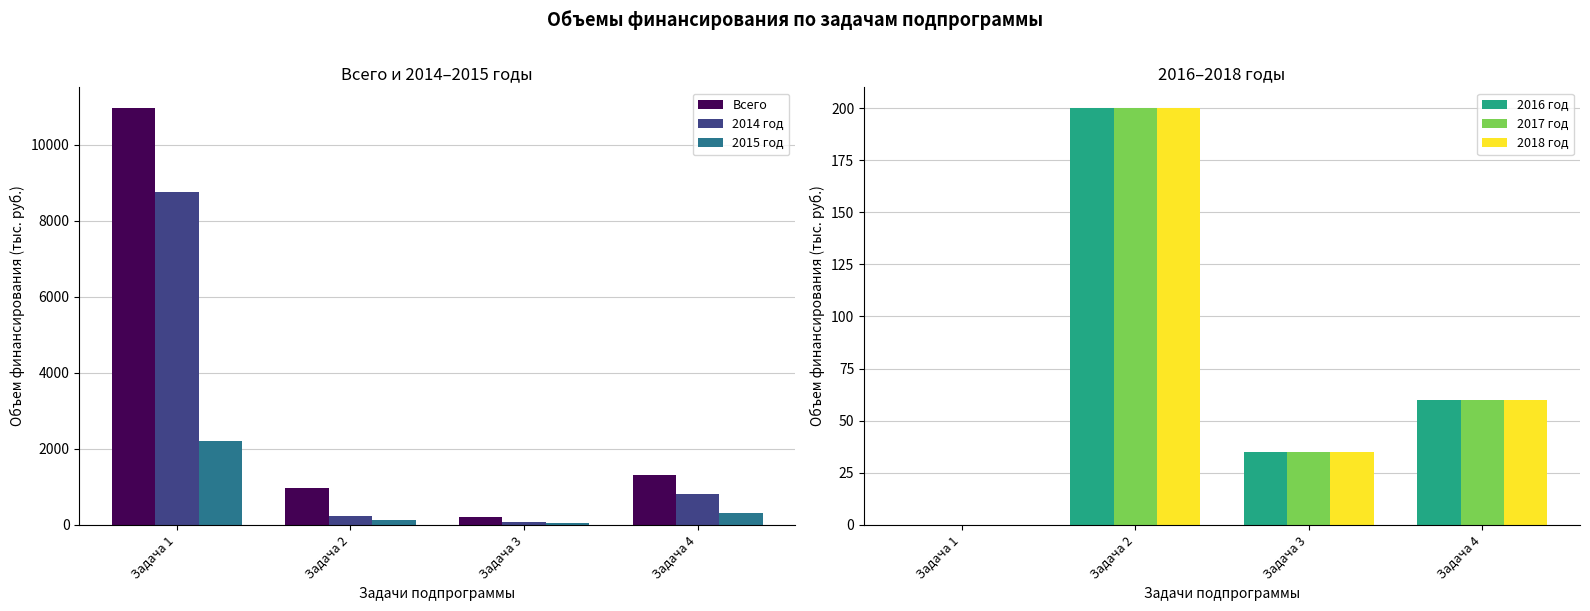

Between Задача 2 and Задача 3, which series saw the biggest shift?

Всего